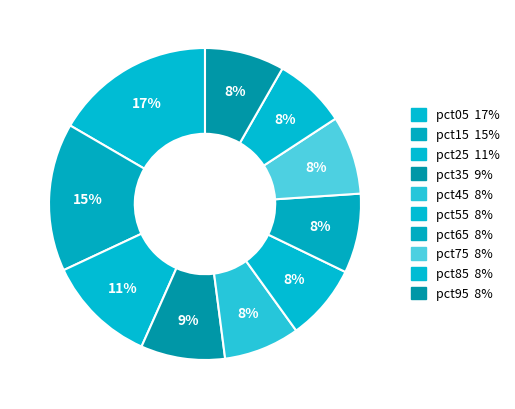

Is it true that pct45 is 8% of the pie?

True